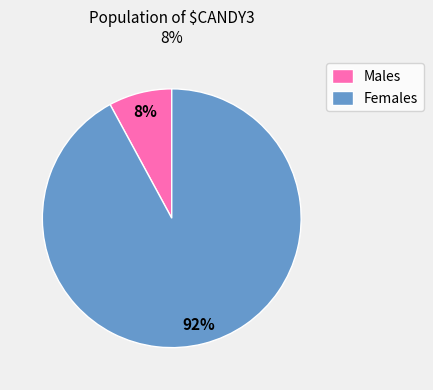

To the nearest percent, what portion does Males represent?

8%